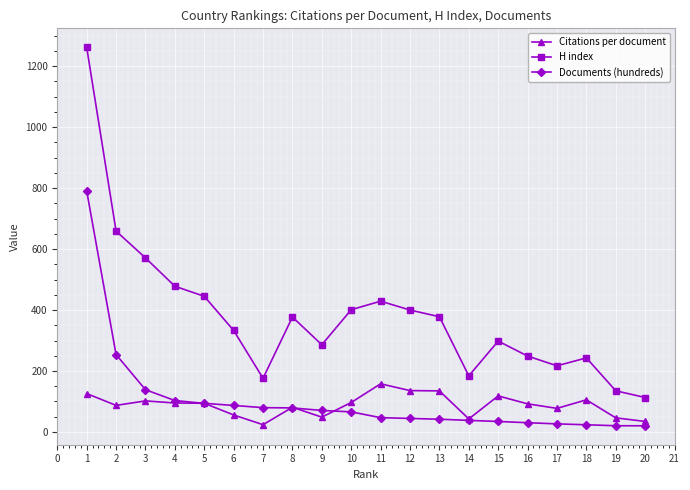

What is the difference between the second highest and minimum values in the H index series?

546.0